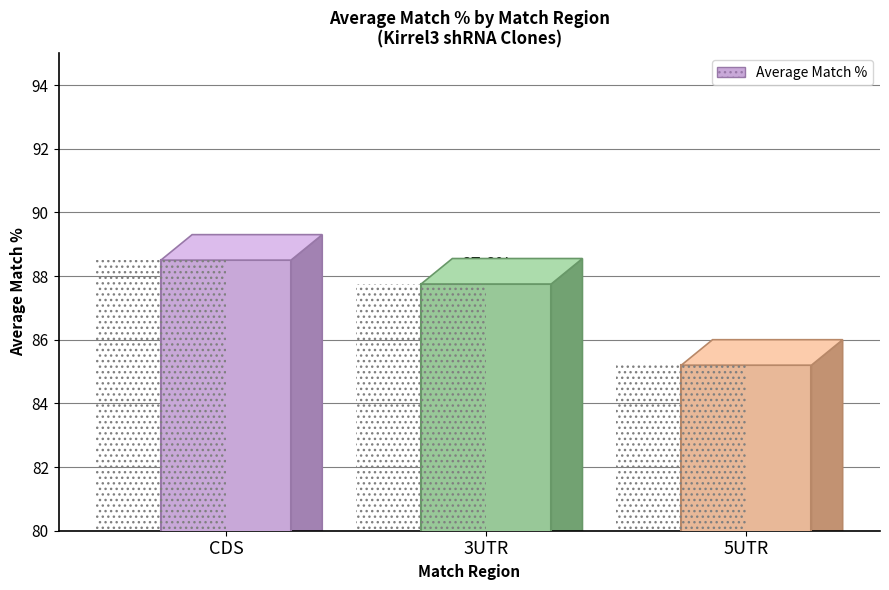

Reading left to right, extract all data points from this chart.

CDS=88.5	3UTR=87.8	5UTR=85.2